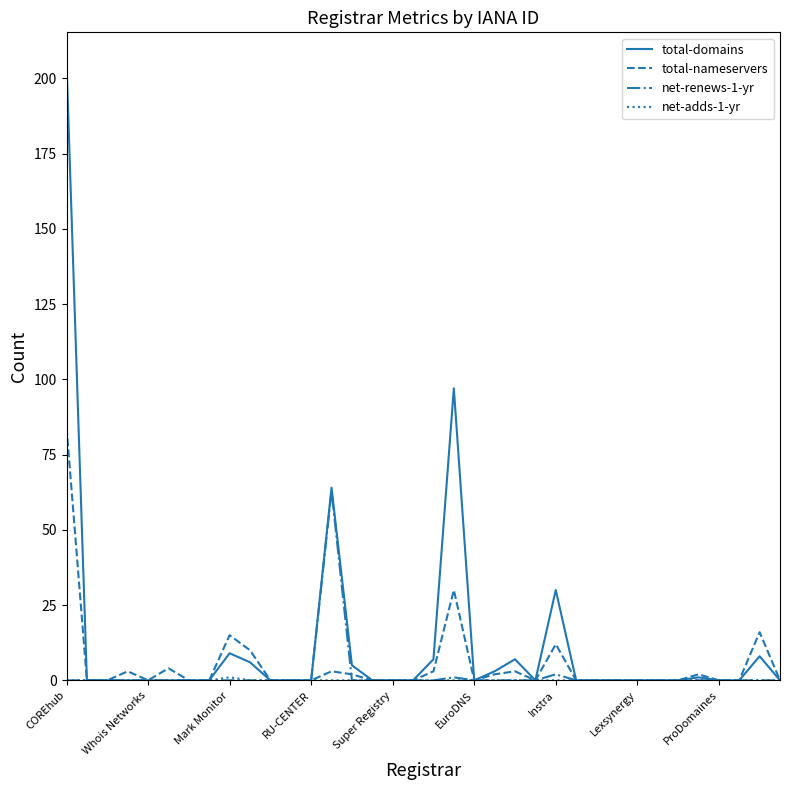

What is the maximum value for total-domains?

205